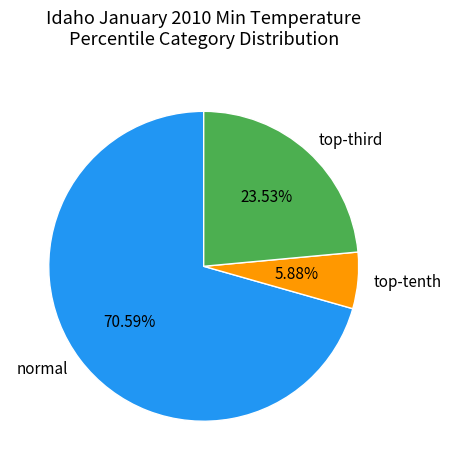

To the nearest percent, what is the difference between the largest and smallest slice percentages?

65%